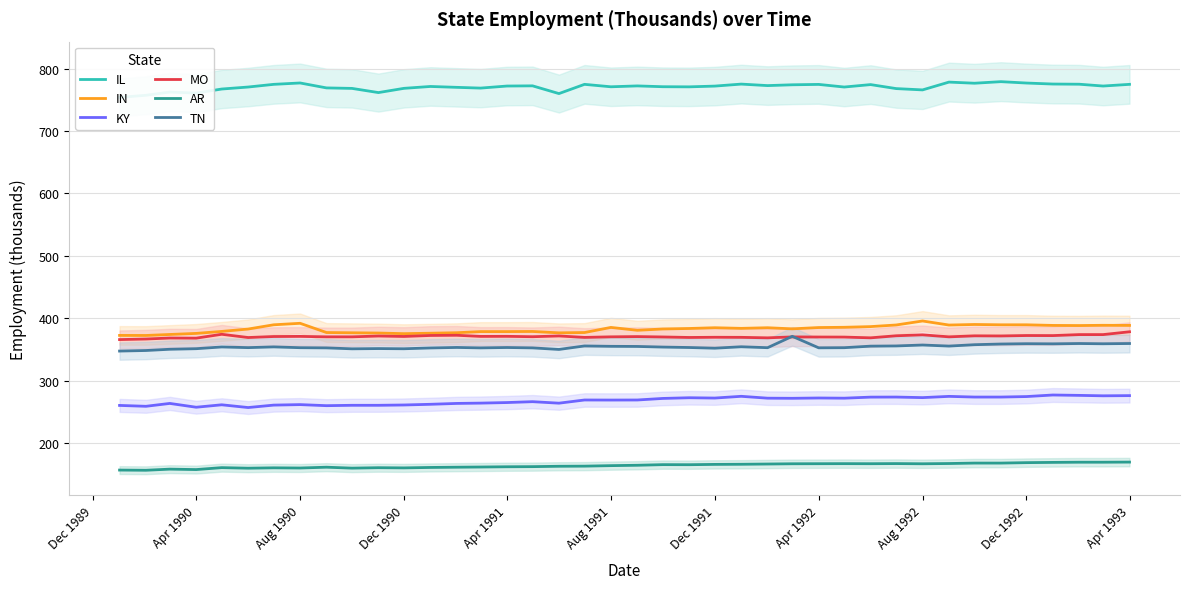

What are all the series names shown in the legend?

IL, IN, KY, MO, AR, TN